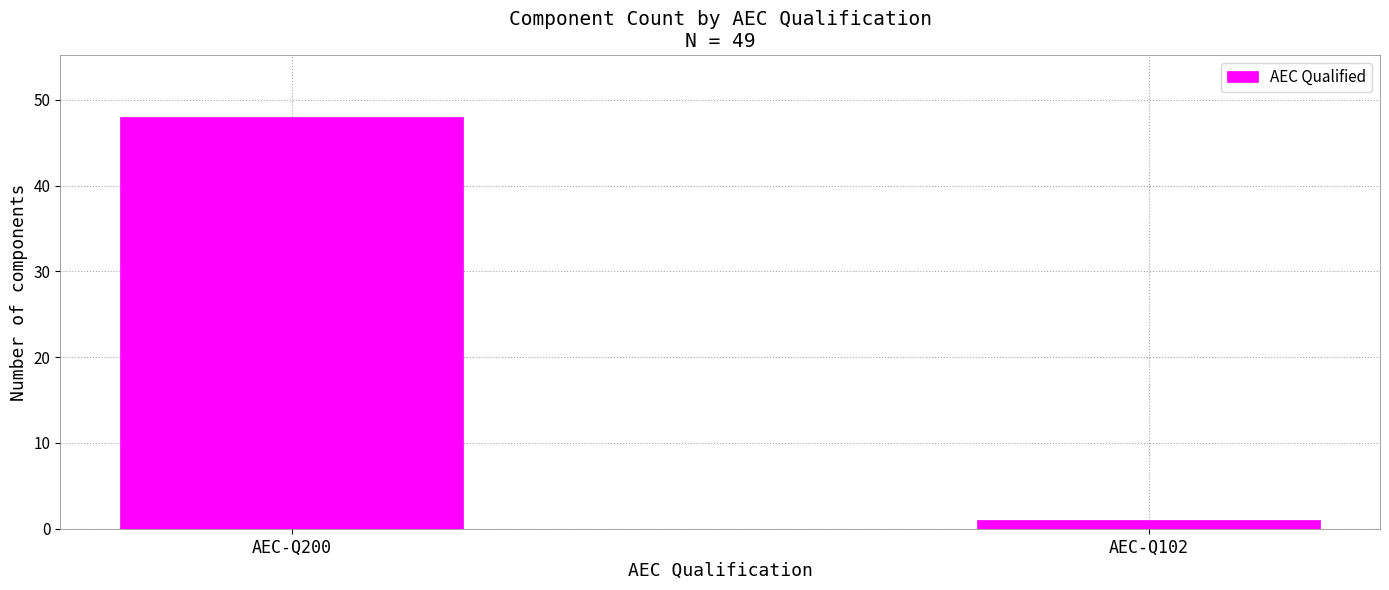

Reading right to left, transcribe all the data shown in this chart.

AEC-Q102=1	AEC-Q200=48